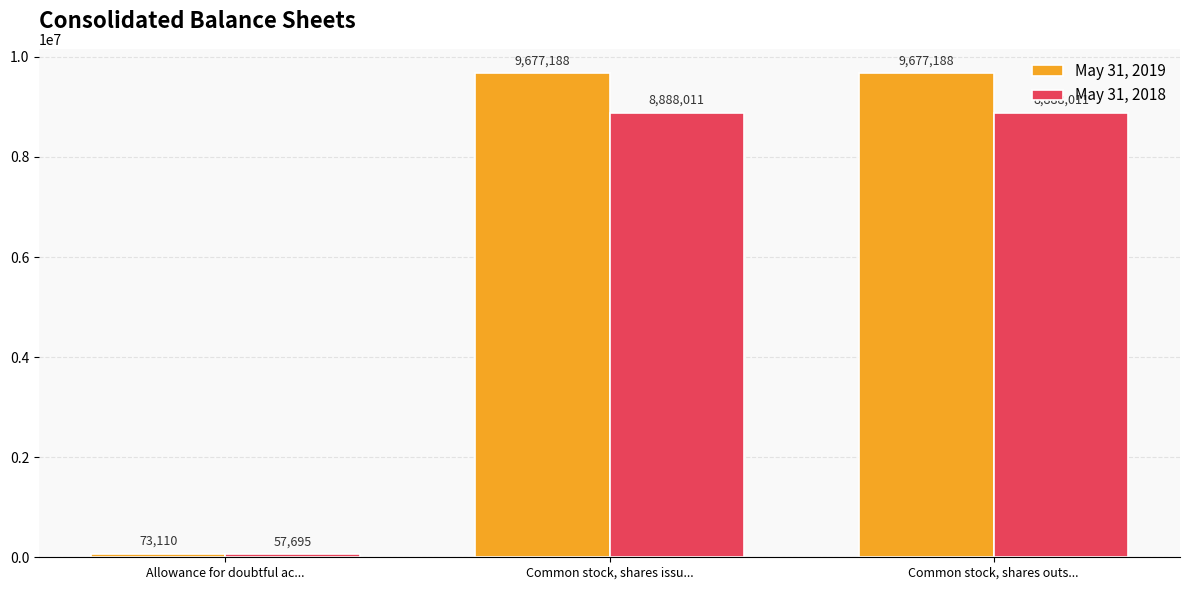

How many data points in May 31, 2018 are less than 8888011?

1